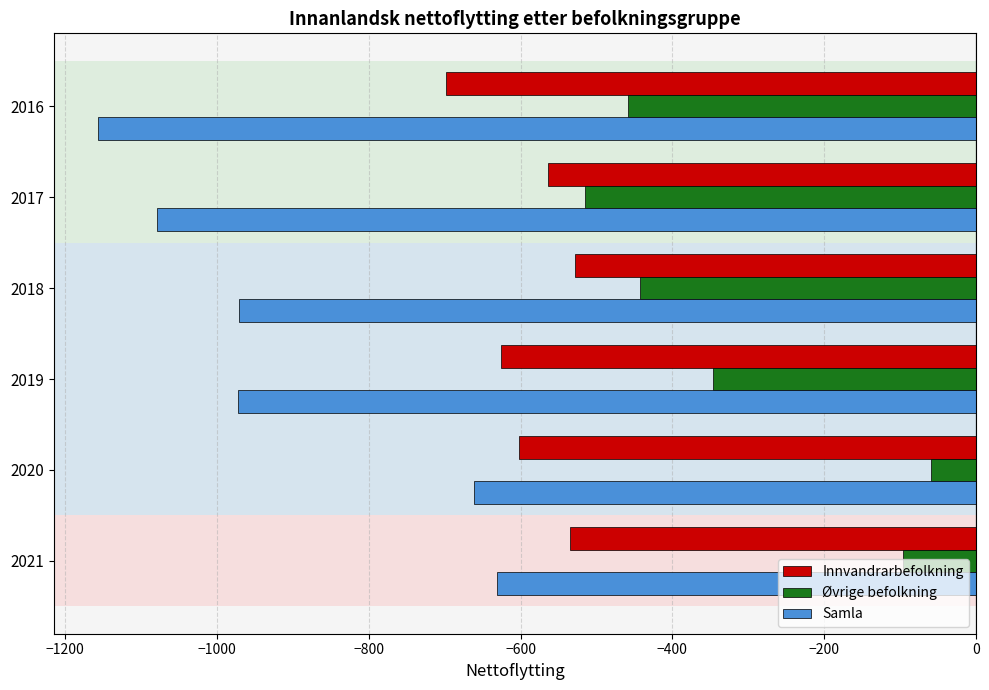

How many data points in Øvrige befolkning are less than -346?

3